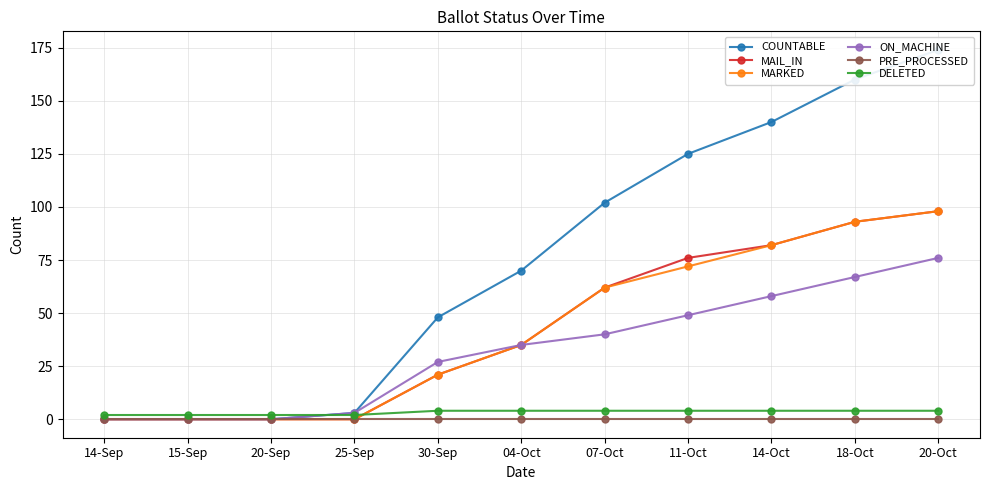

What is the sum of all ON_MACHINE values?

355